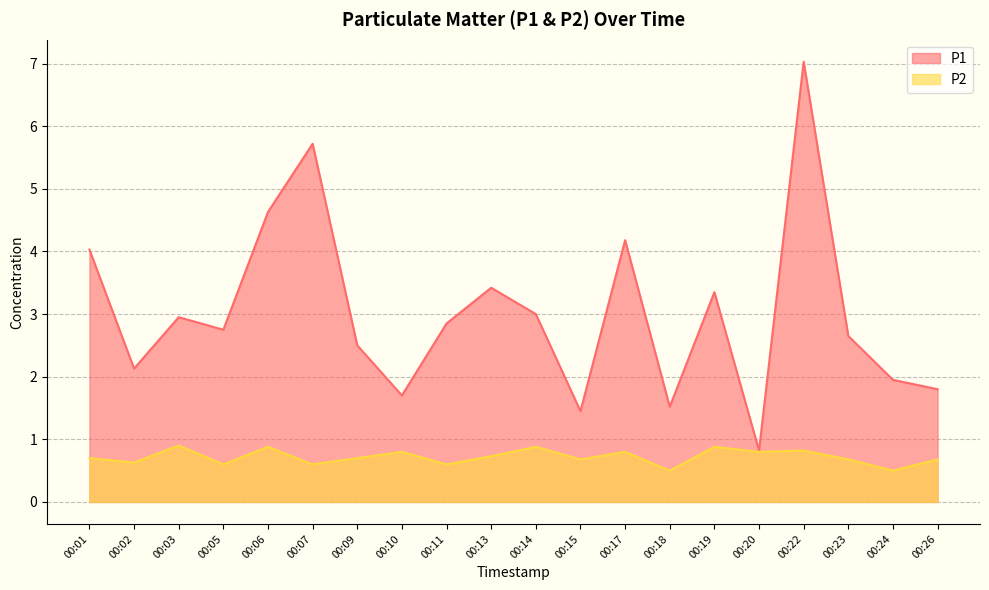

Reading left to right, transcribe all the data shown in this chart.

P1: 4.0	2.1	3.0	2.8	4.6	5.7	2.5	1.7	2.9	3.4	3.0	1.4	4.2	1.5	3.4	0.8	7.0	2.6	1.9	1.8
P2: 0.7	0.6	0.9	0.6	0.9	0.6	0.7	0.8	0.6	0.7	0.9	0.7	0.8	0.5	0.9	0.8	0.8	0.7	0.5	0.7